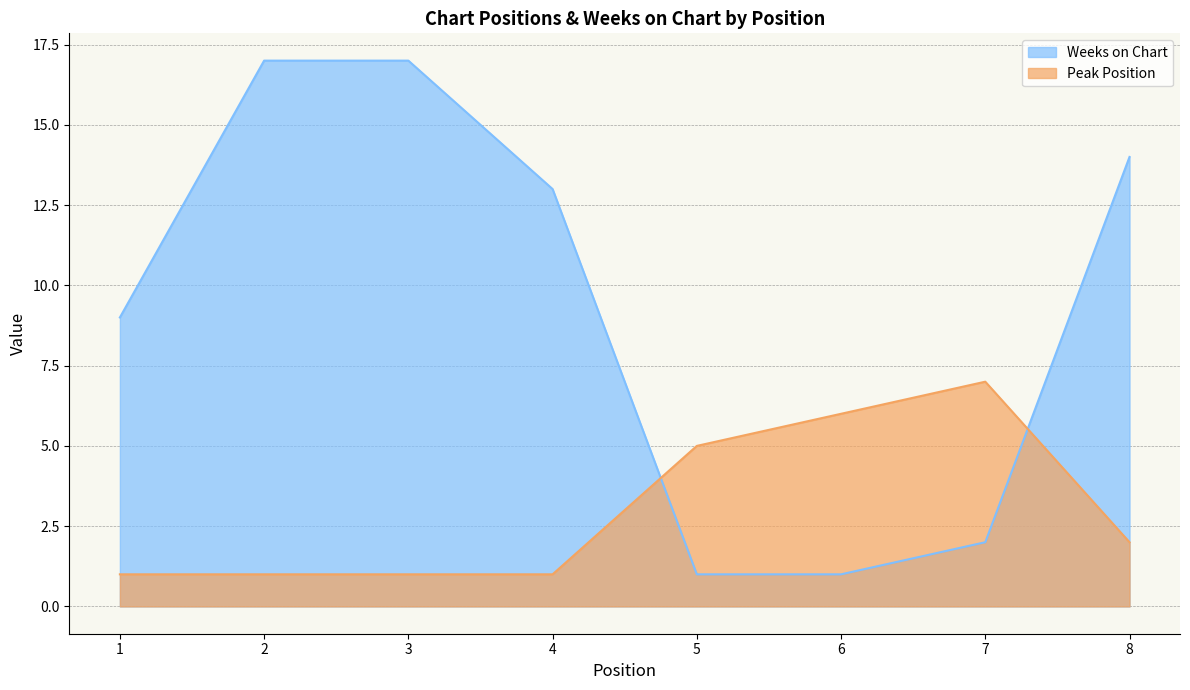

Reading left to right, transcribe all the data shown in this chart.

Weeks on Chart: 9	17	17	13	1	1	2	14
Peak Position: 1	1	1	1	5	6	7	2